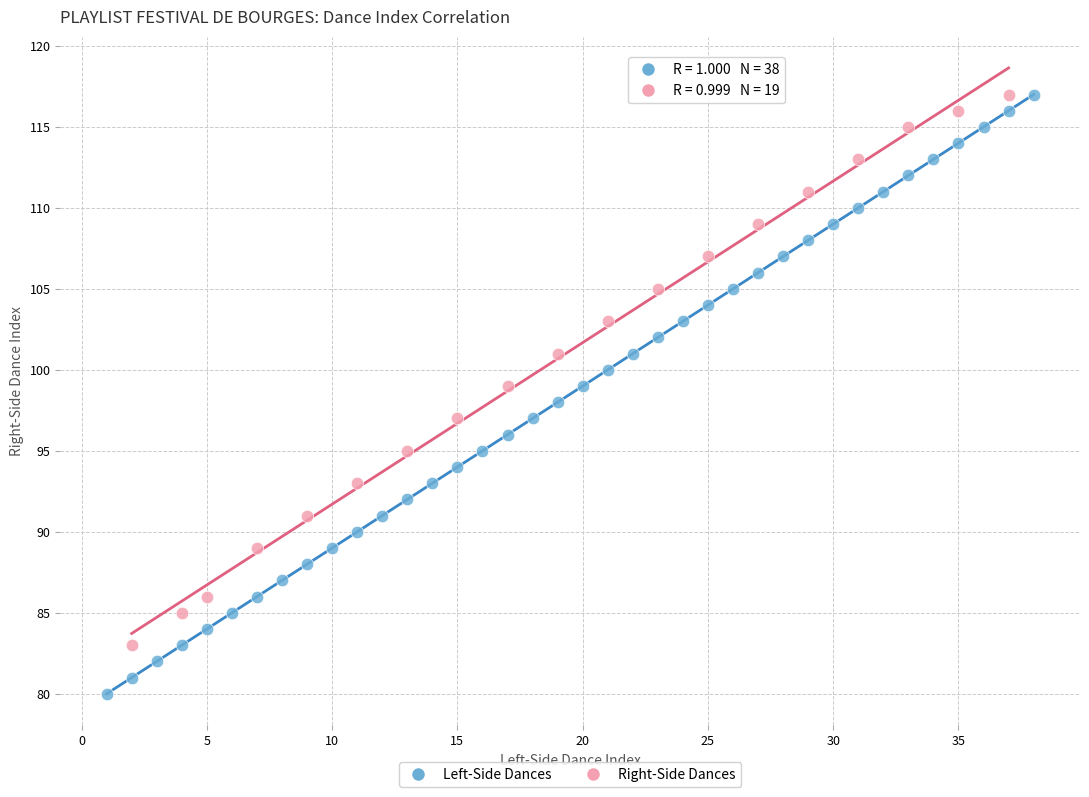

Which series reaches the minimum Y coordinate?

Left-Side Dances